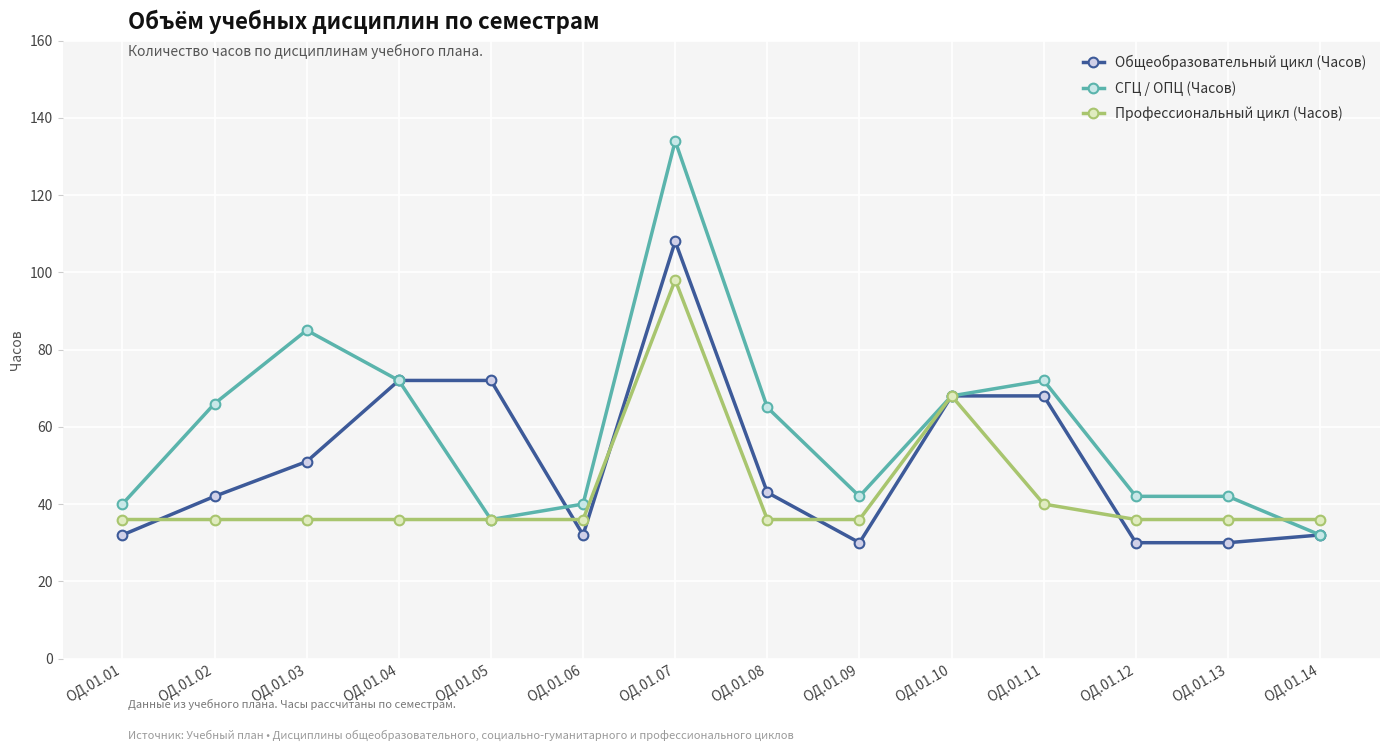

What is the value of the СГЦ / ОПЦ (Часов) point at the 5th from the left?

36